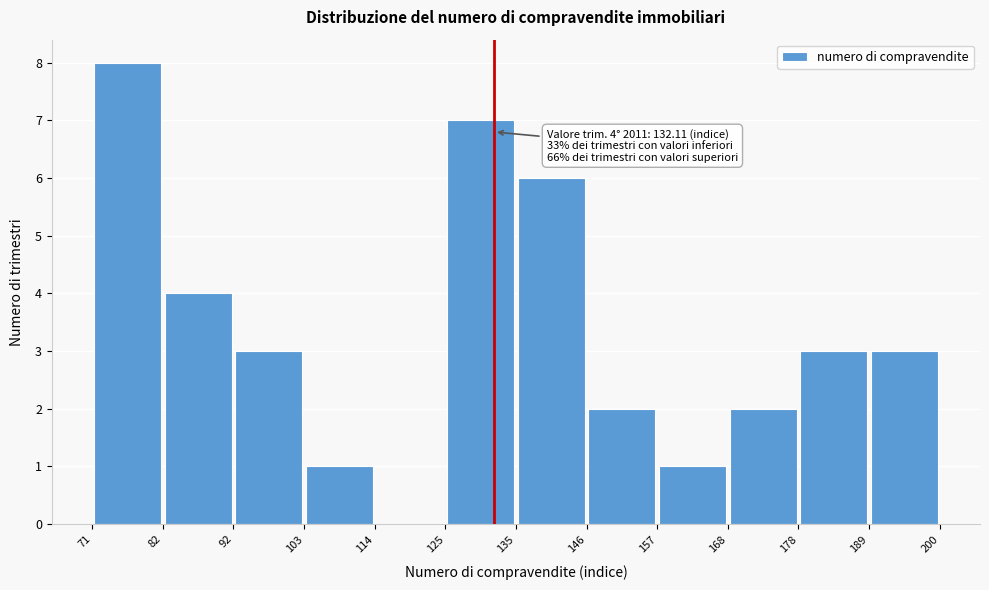

Which range on the x-axis has the tallest bar?

71 to 82